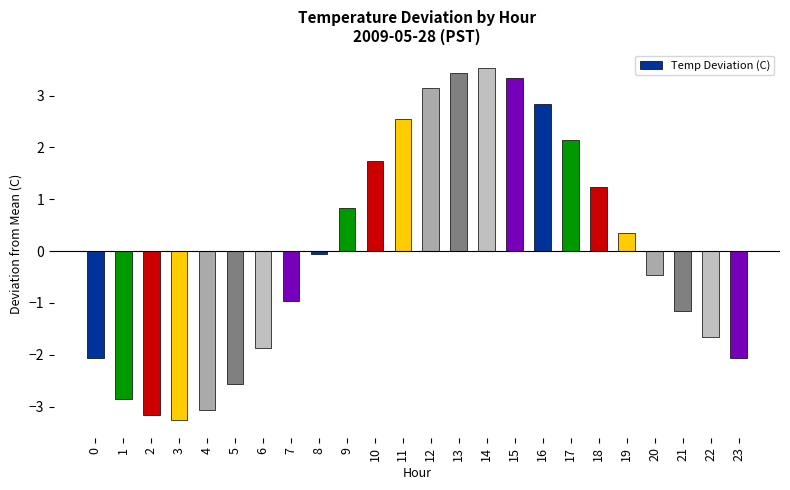

Read the value at 20.

-0.5